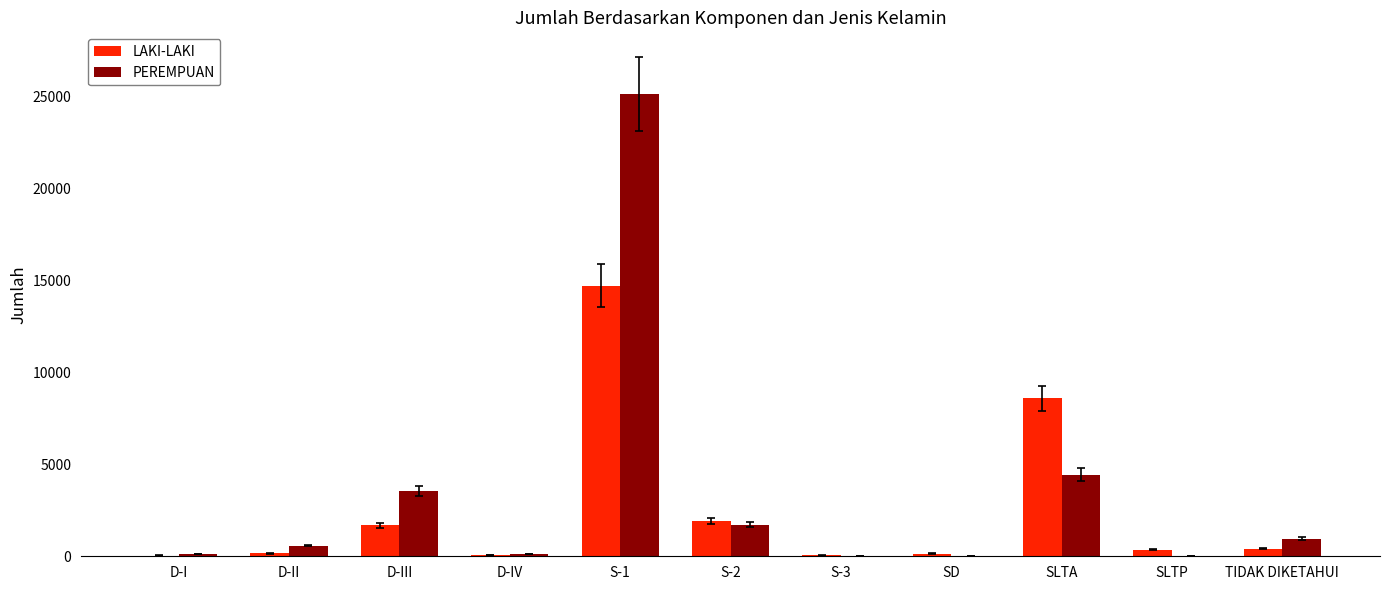

What is the spread (max minus min) of values at D-II?

426